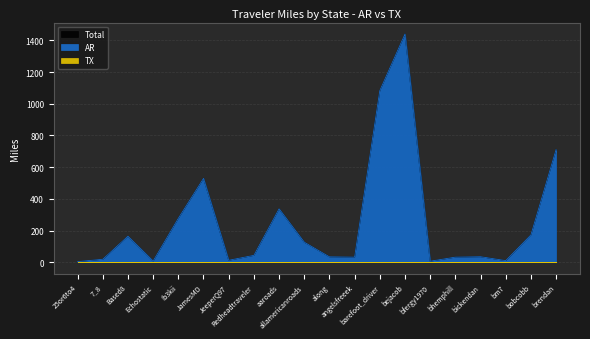

What is the total value across all series at 7_8?

37.8